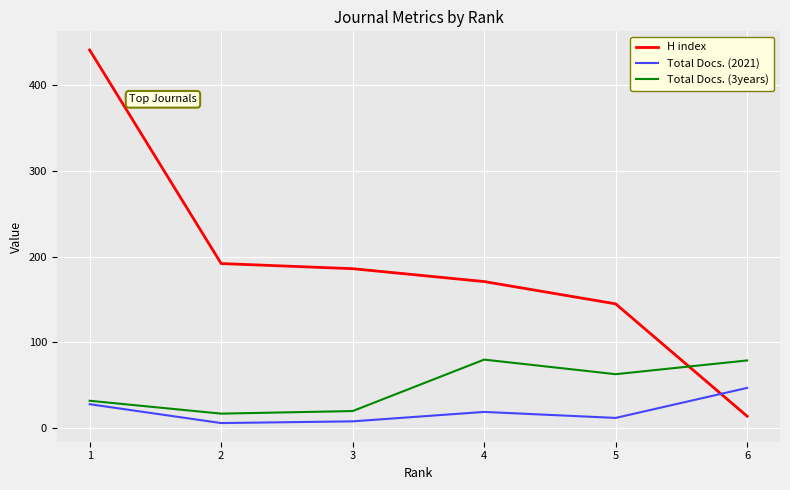

What is the minimum value for H index?

14